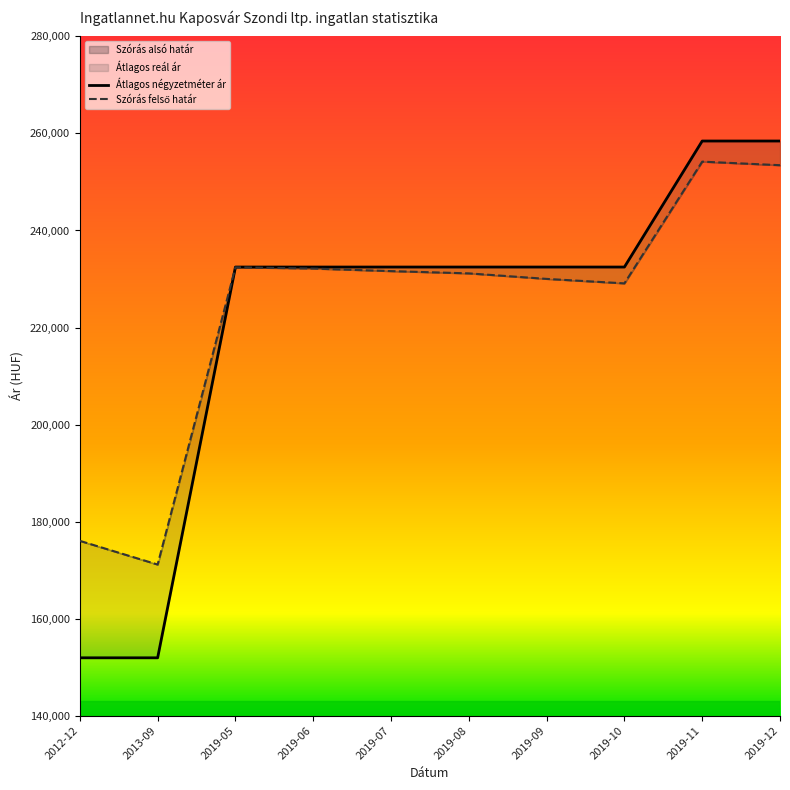

Which series has the largest total across all categories?

Szórás alsó határ